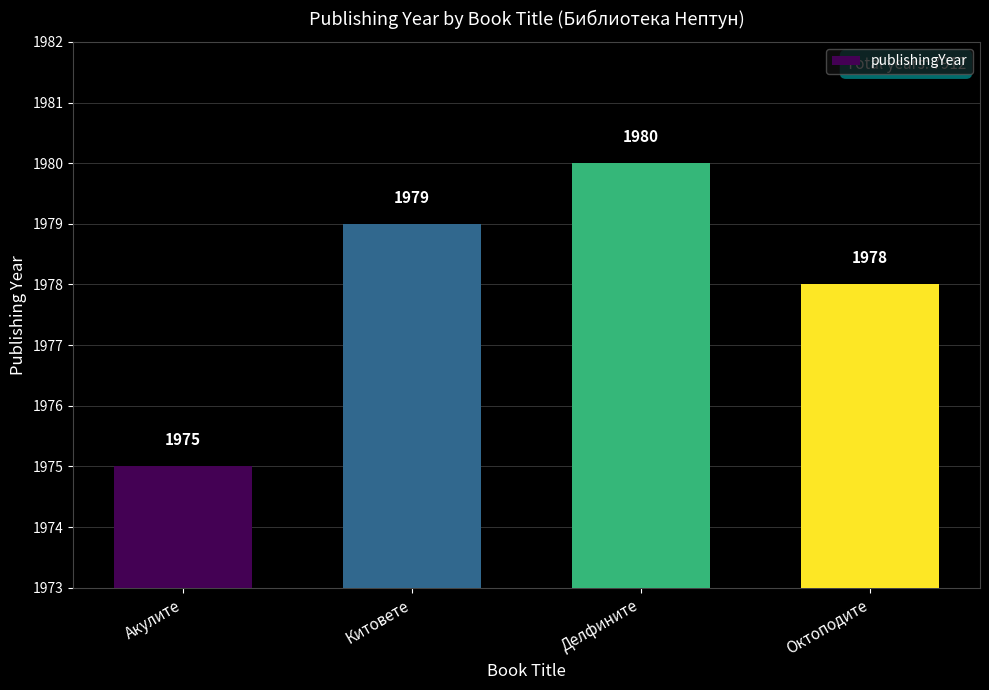

How many values are between 1978 and 1980?

3